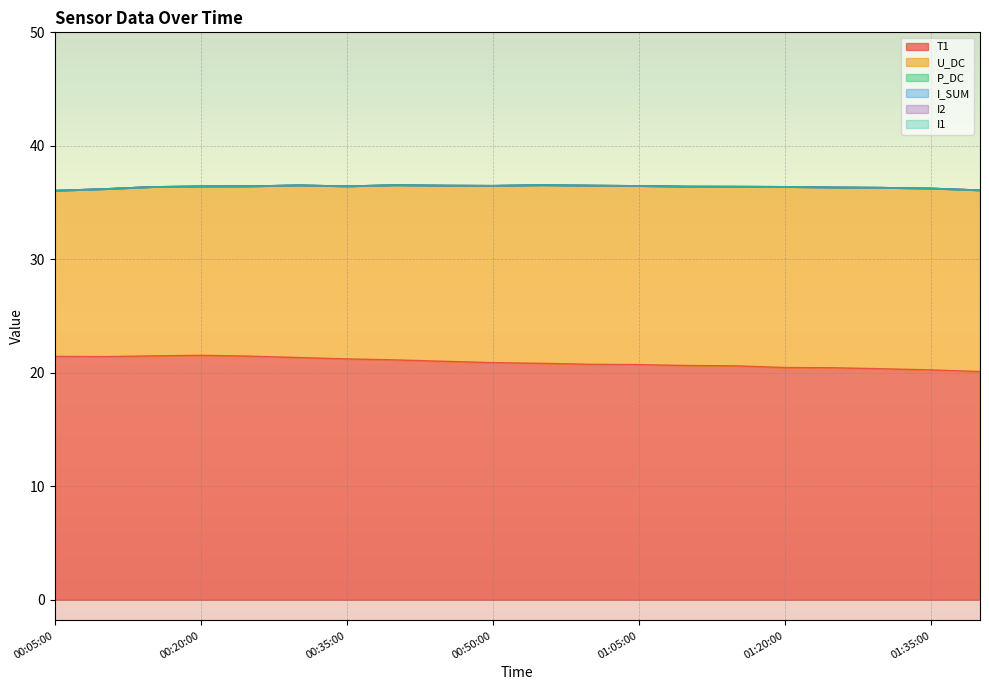

What is the label of the 2nd point from the right?

01:35:00